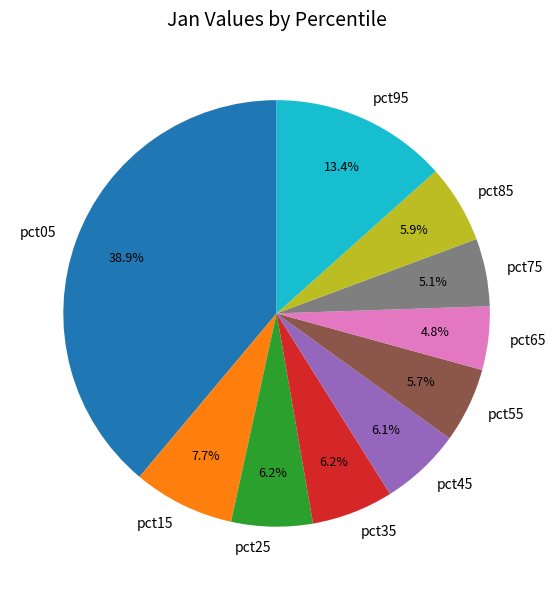

Which category has the biggest portion of the pie?

pct05